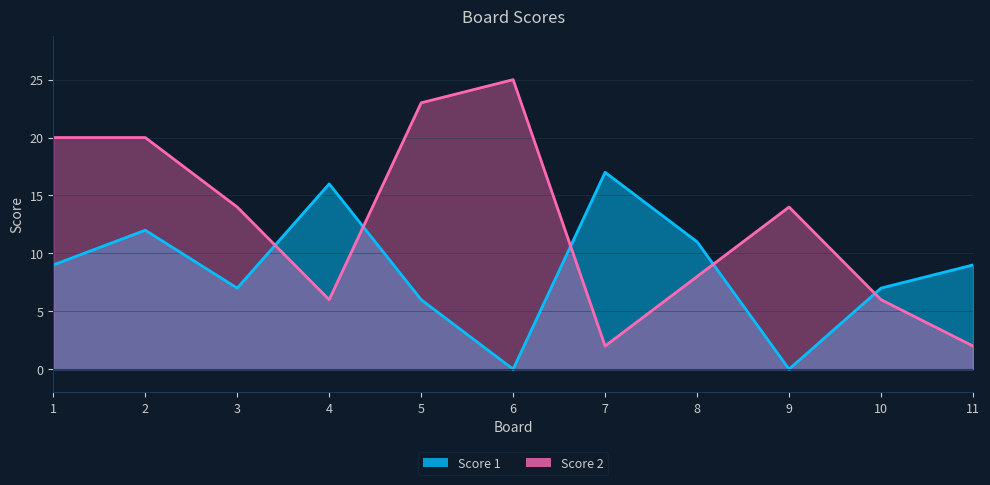

What is the difference between the highest and lowest values at 4?

10